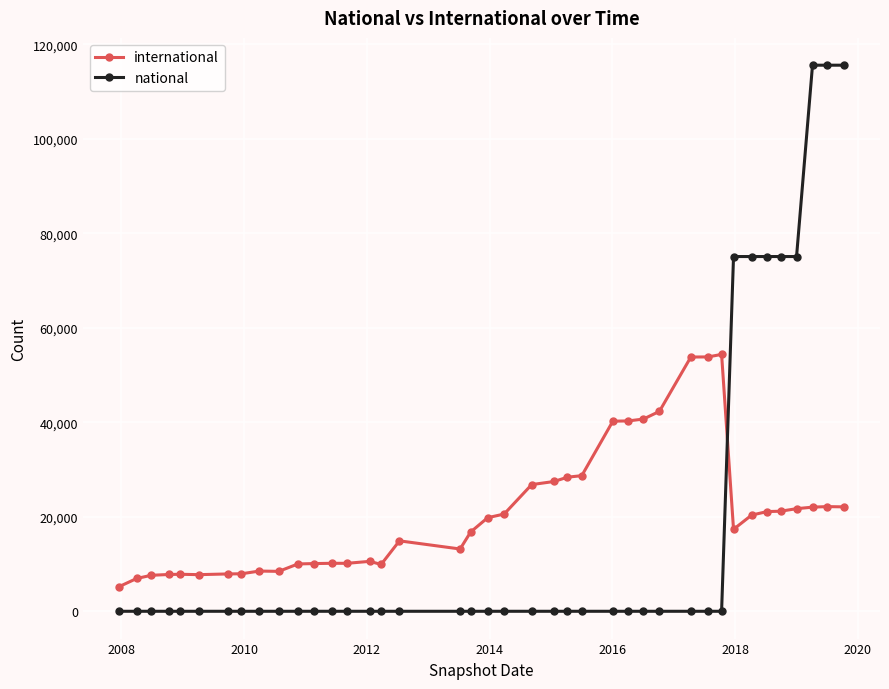

Which series has the largest total across all categories?

international